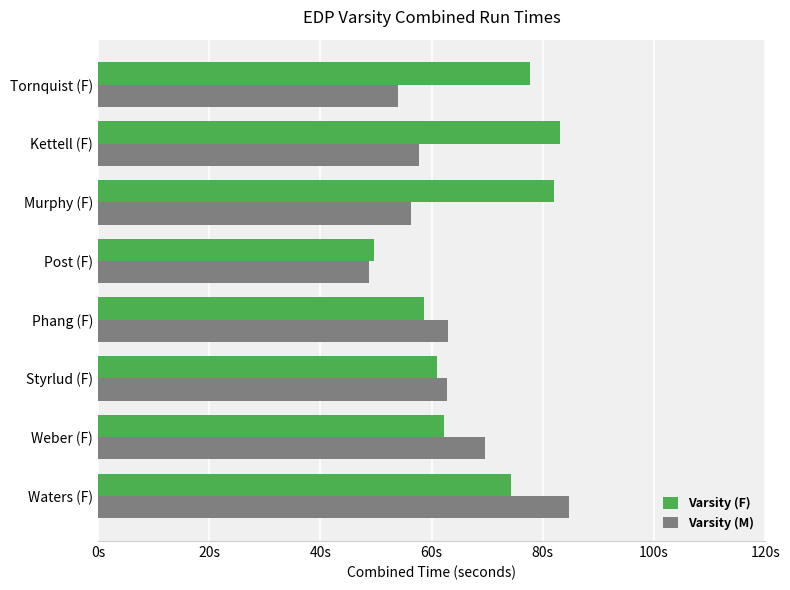

Rank the categories by Varsity (F) value from highest to lowest.

Kettell (F), Murphy (F), Tornquist (F), Waters (F), Weber (F), Styrlud (F), Phang (F), Post (F)